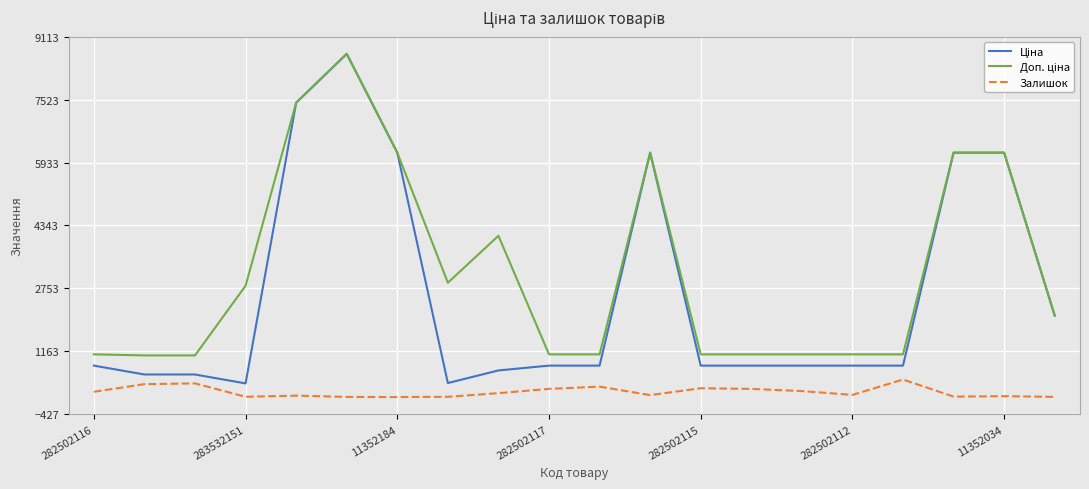

What is the greatest value displayed?

8679.5